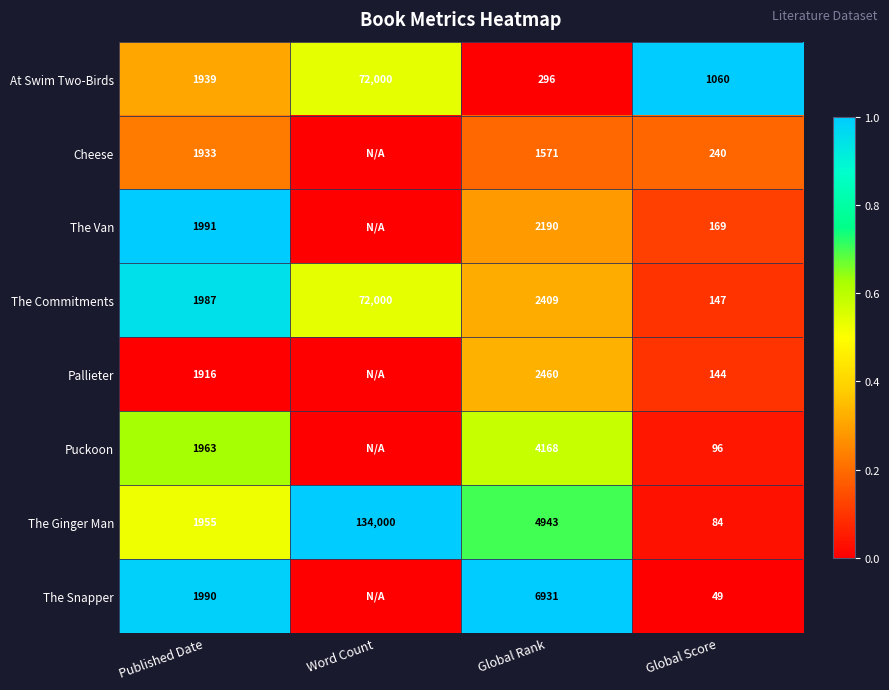

Which has a higher value, Word Count or Global Rank?

Word Count